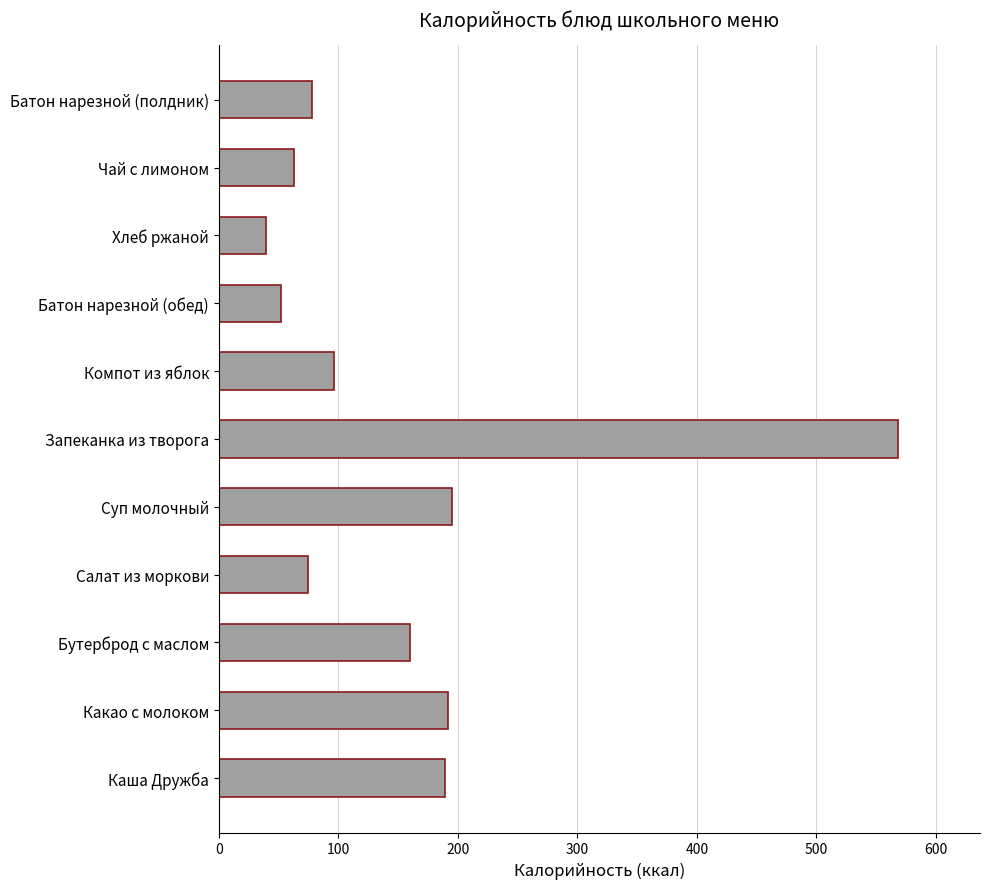

What is the difference between the values at Хлеб ржаной and Каша Дружба?

149.7